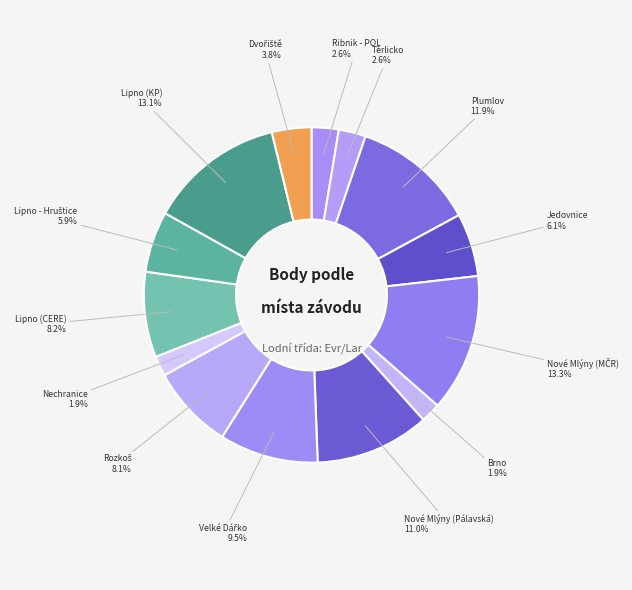

How many slices are in this pie chart?

14